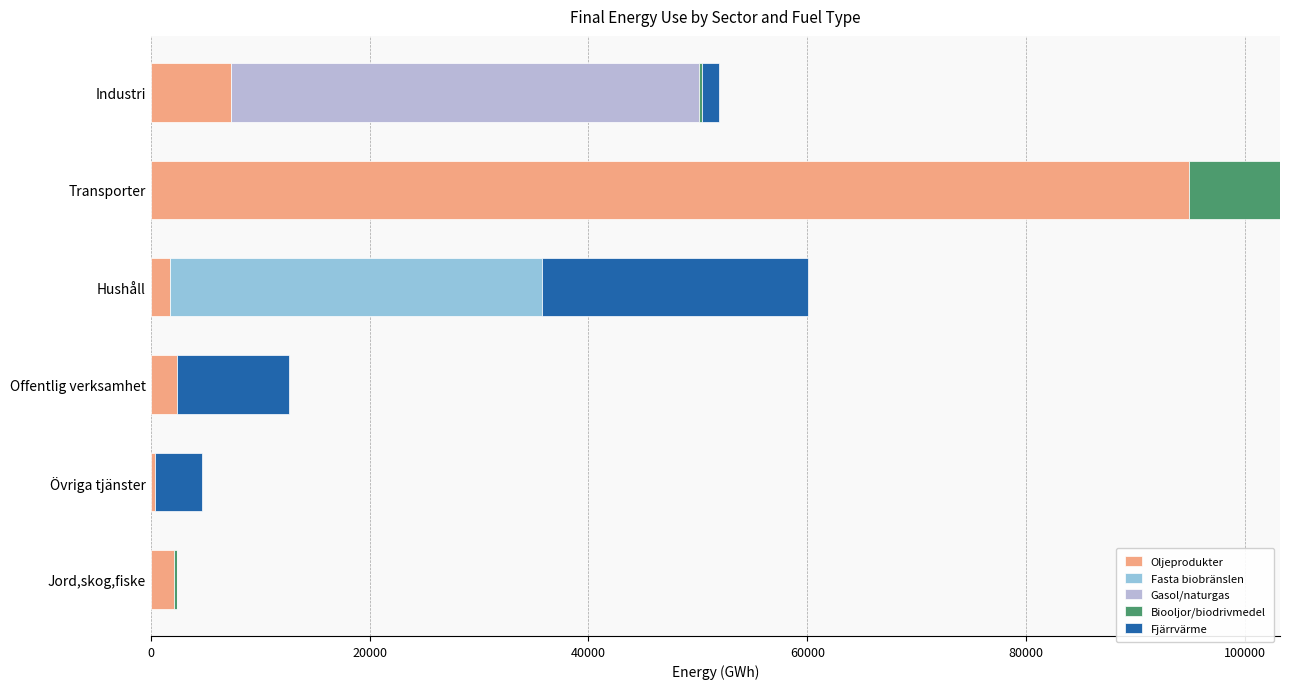

At which label does Oljeprodukter reach its peak?

Transporter